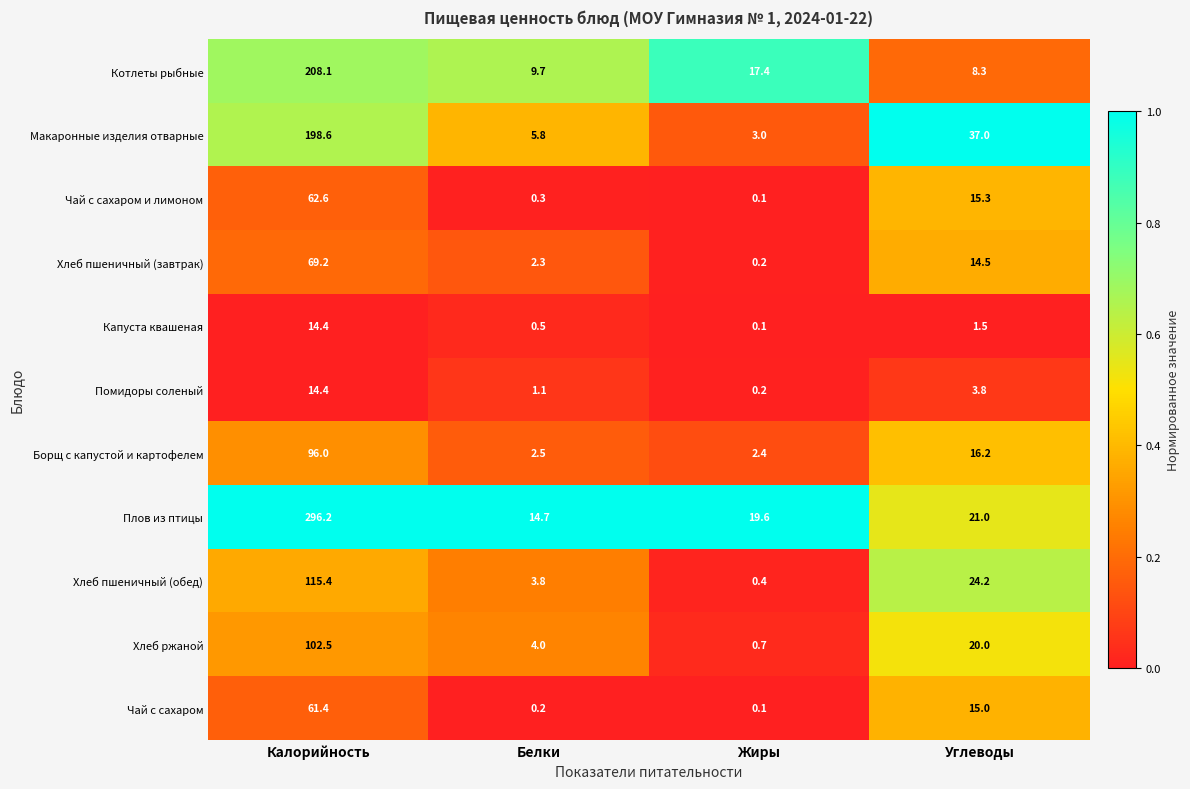

Which label corresponds to the smallest value in the chart?

Жиры